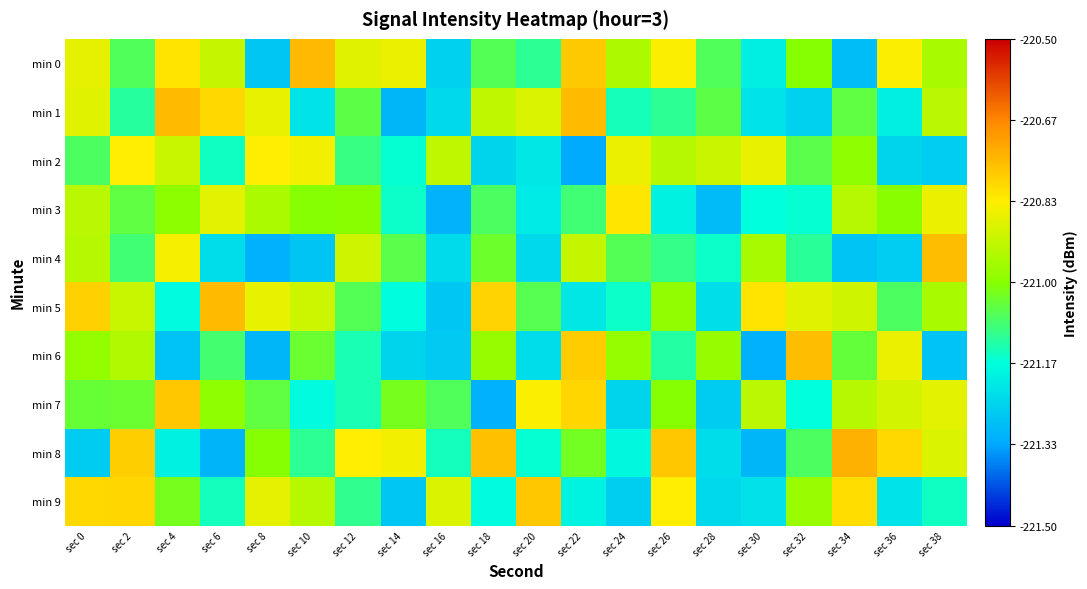

Which has a higher value, sec 32 or sec 22?

sec 22